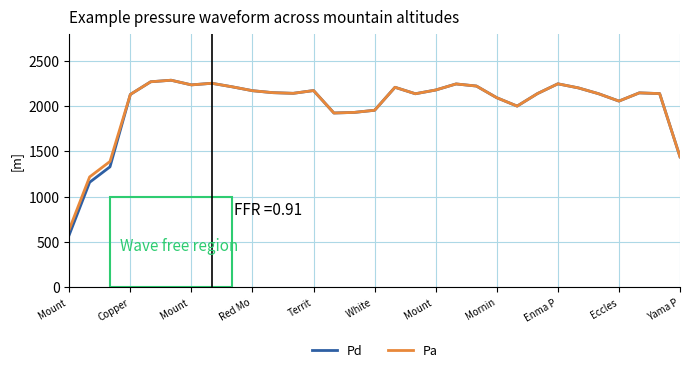

What is the smallest value displayed?

578.7